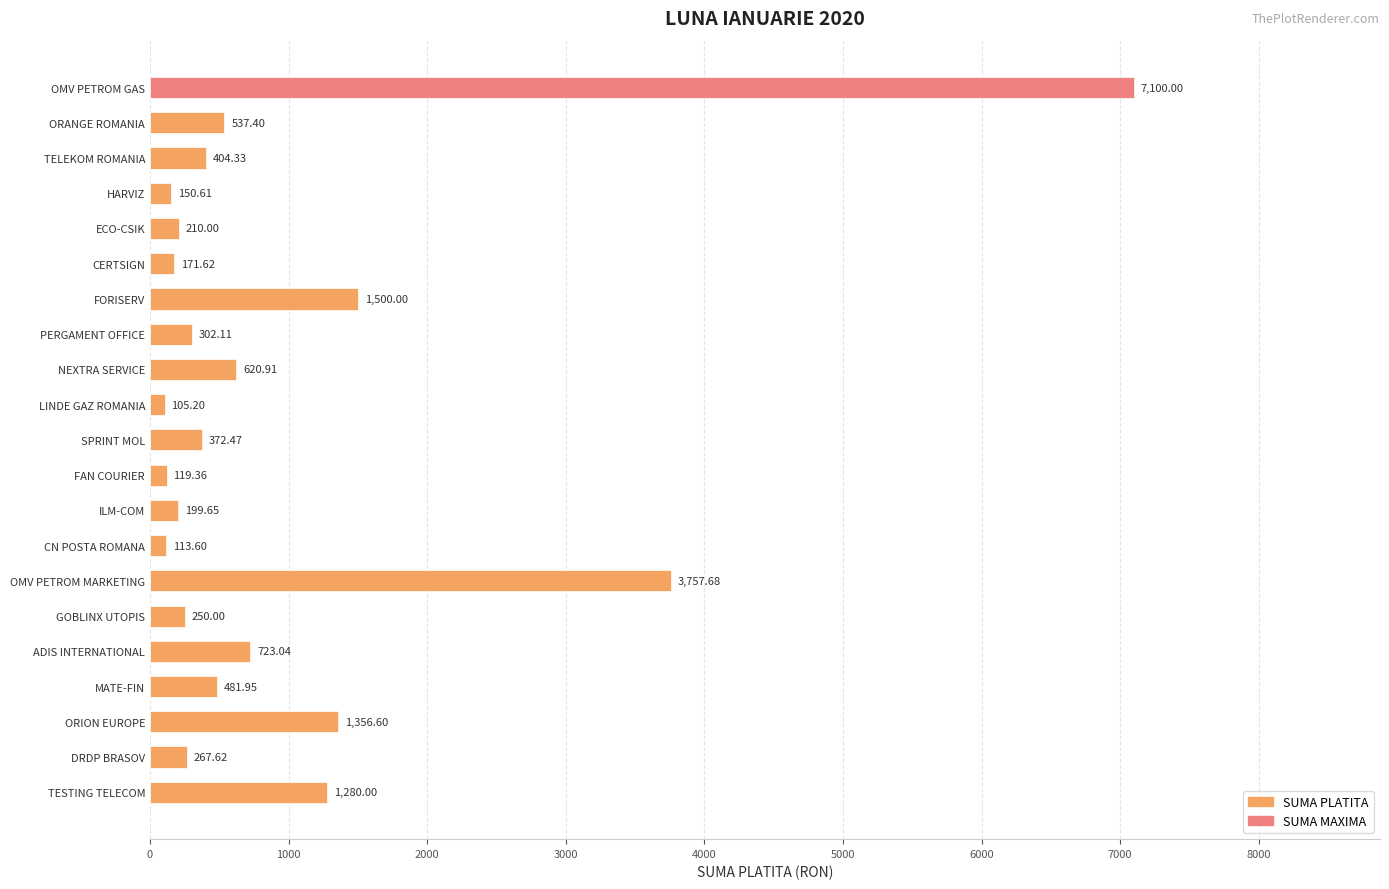

Does the chart contain any negative values?

No